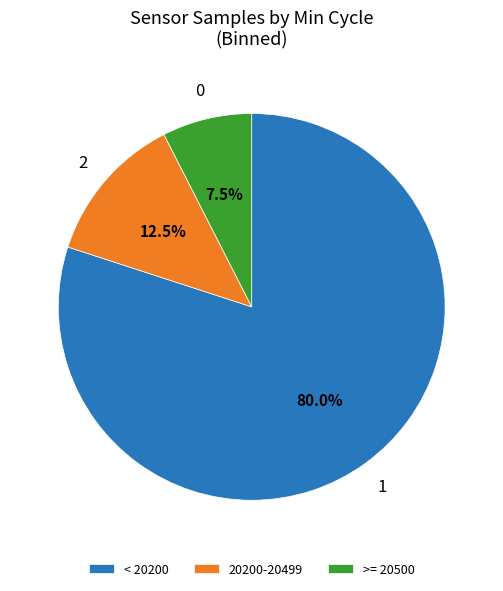

Which category has the biggest portion of the pie?

< 20200